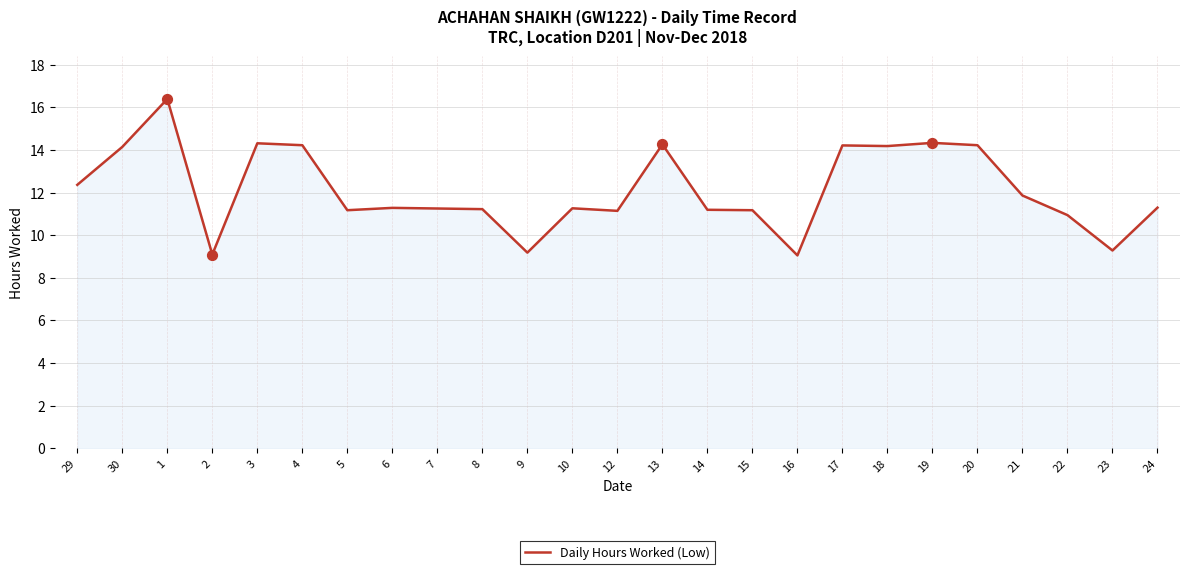

What is the change in value from 15 to 19?

+3.2